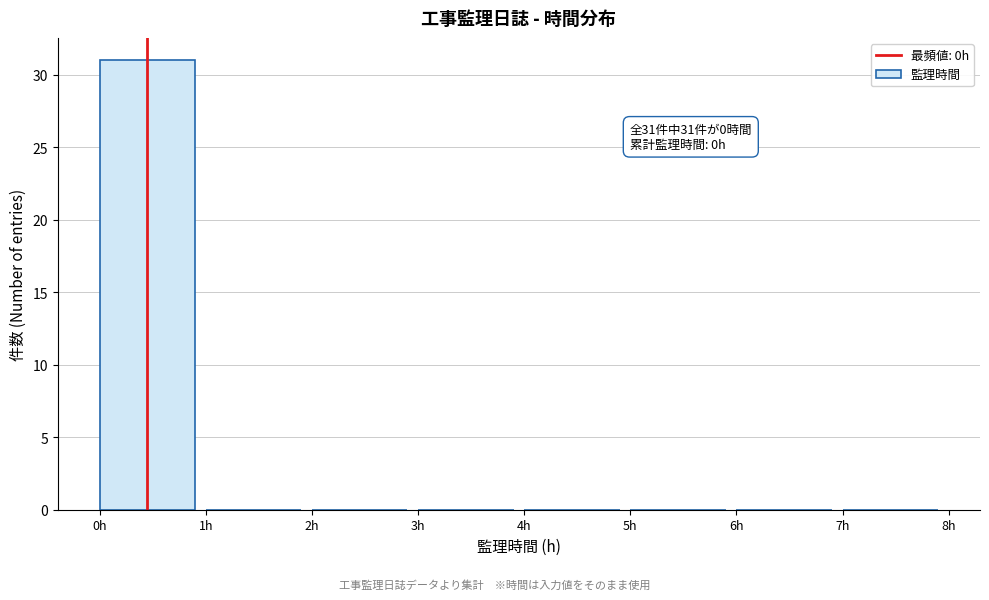

Over which range of the x-axis is the bar tallest?

0 to 1